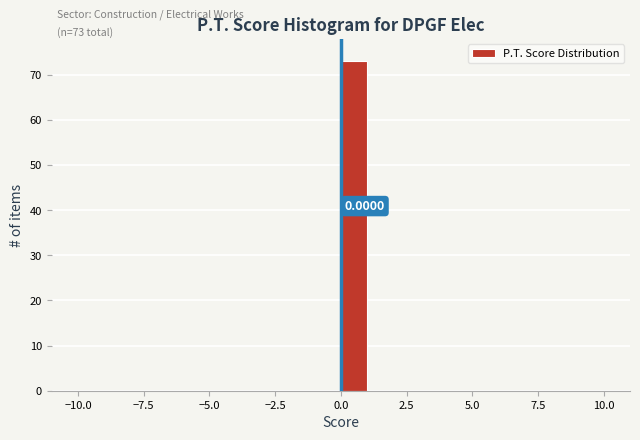

Read against the x-axis, roughly where is the centre of the tallest bar?

0.5